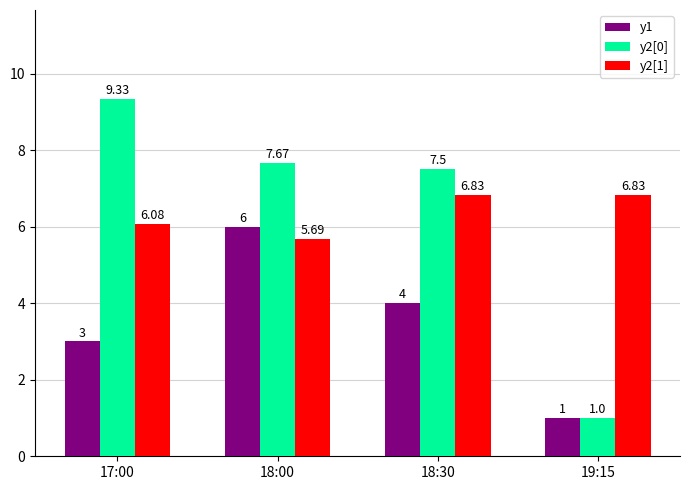

Reading left to right, list all the values displayed in this chart.

y1: 3.0	6.0	4.0	1.0
y2[0]: 9.3	7.7	7.5	1.0
y2[1]: 6.1	5.7	6.8	6.8